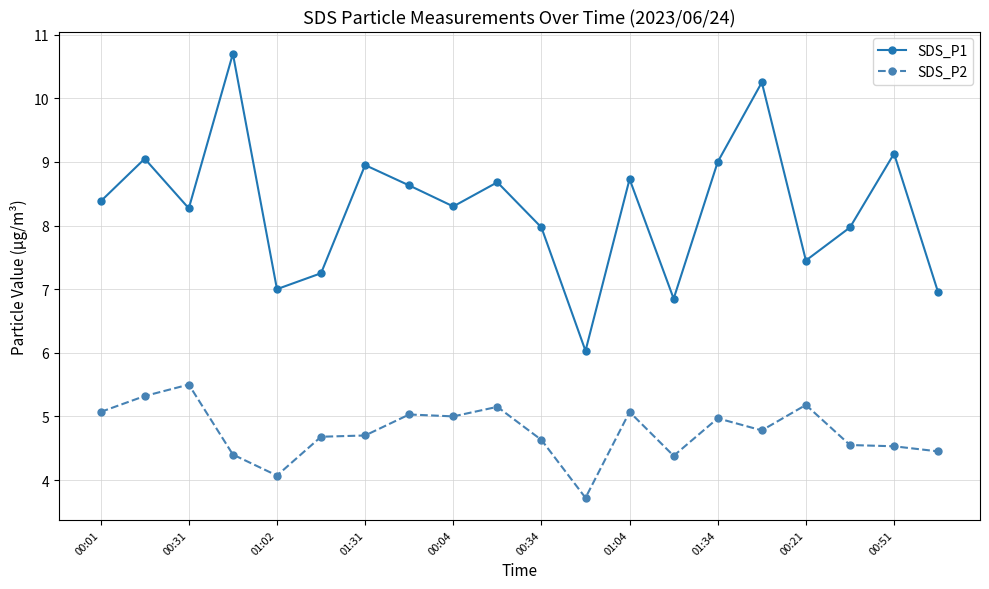

Rank the series by their maximum value, from lowest to highest.

SDS_P2, SDS_P1